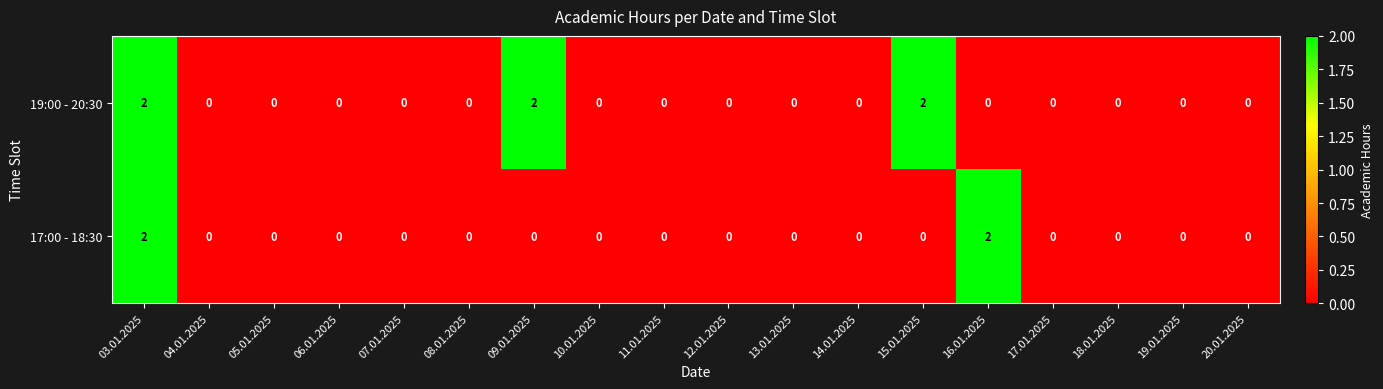

List the series in order of their overall mean, lowest first.

17:00 - 18:30, 19:00 - 20:30